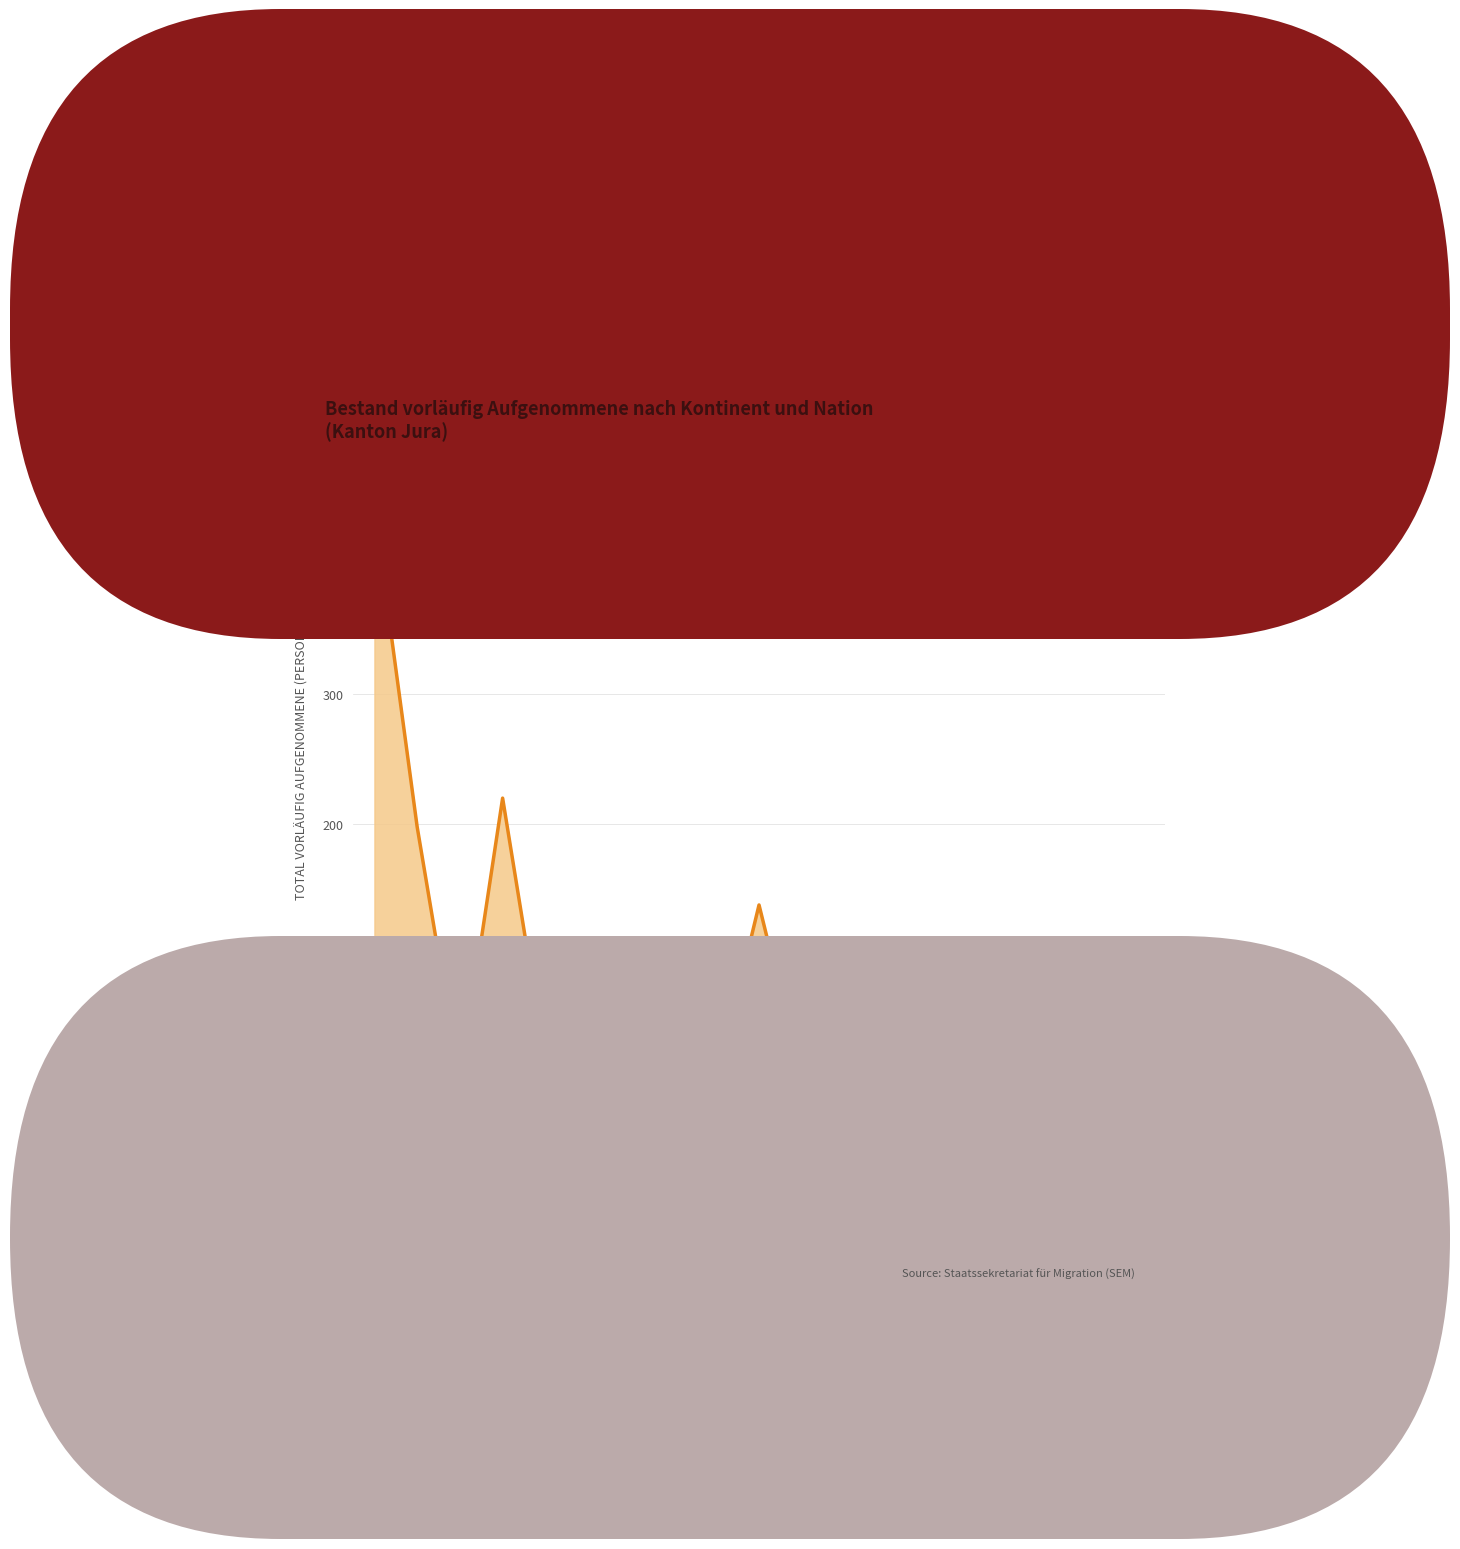

The chart shows a value of 221 at Eritrea. True or false?

False